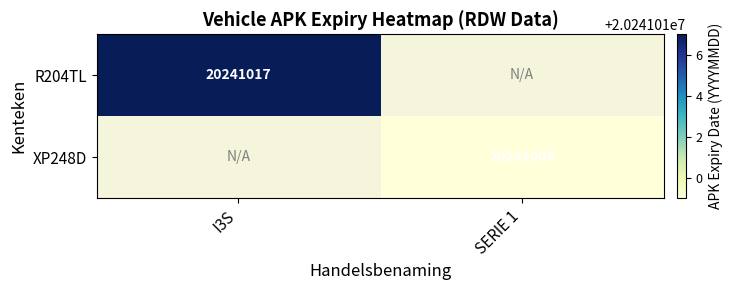

What is the maximum value shown in the chart?

20241017